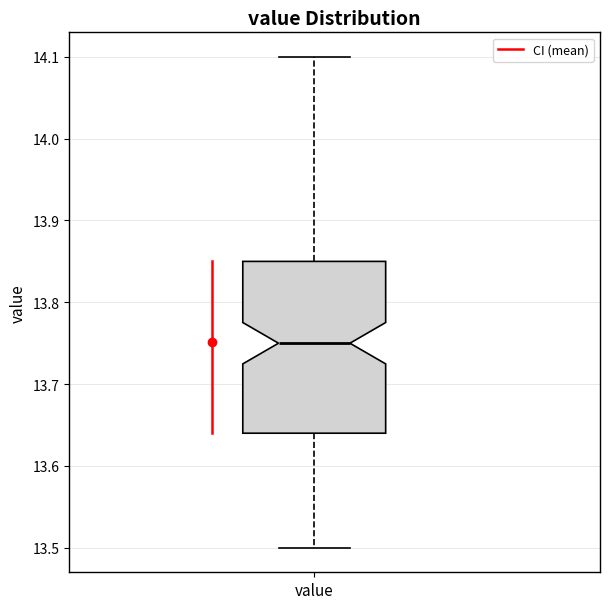

Transcribe this box plot: give where the median line is, the range the box spans, and where the two whiskers end, as read against the y-axis. The values are not printed on the chart, so give them approximately, as read against the axis.

median 13.75, box 13.64 to 13.85, whiskers 13.50 to 14.10